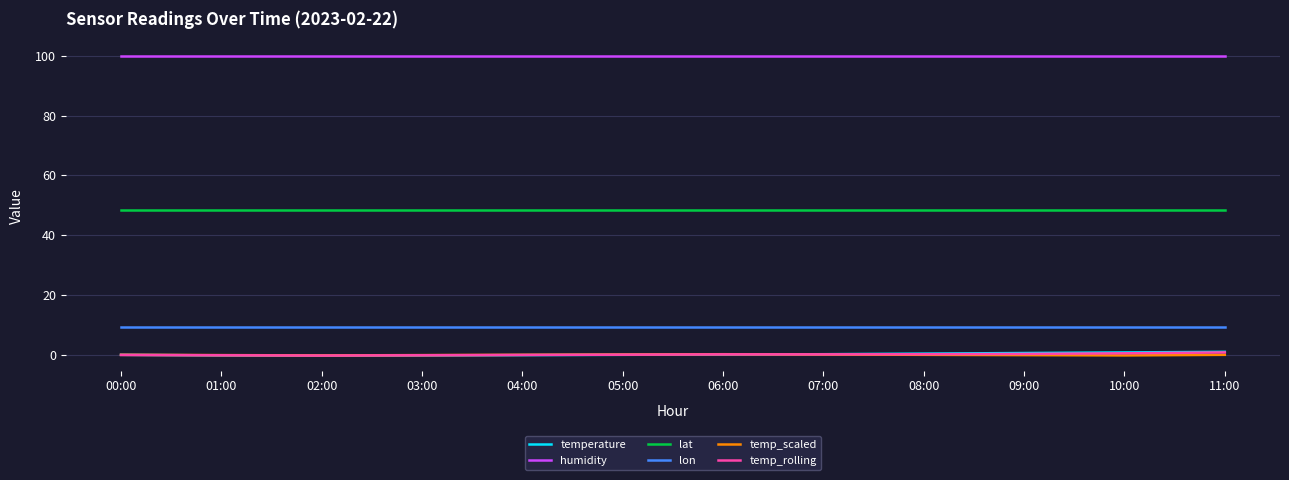

The temperature series shows 0.5 at 09:00. True or false?

True